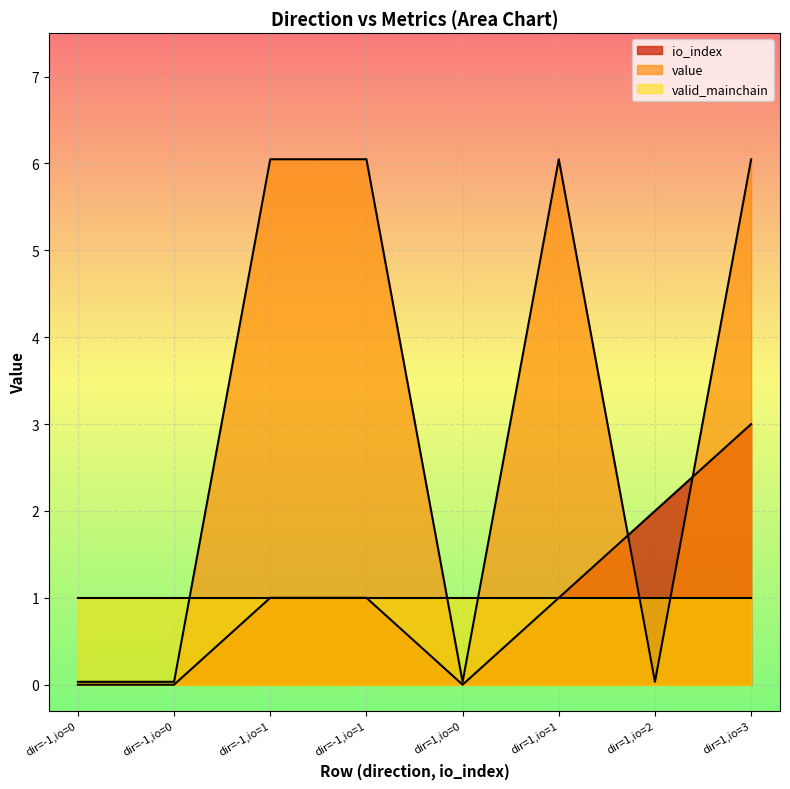

After their last crossing, which series has the higher values: io_index or value?

value